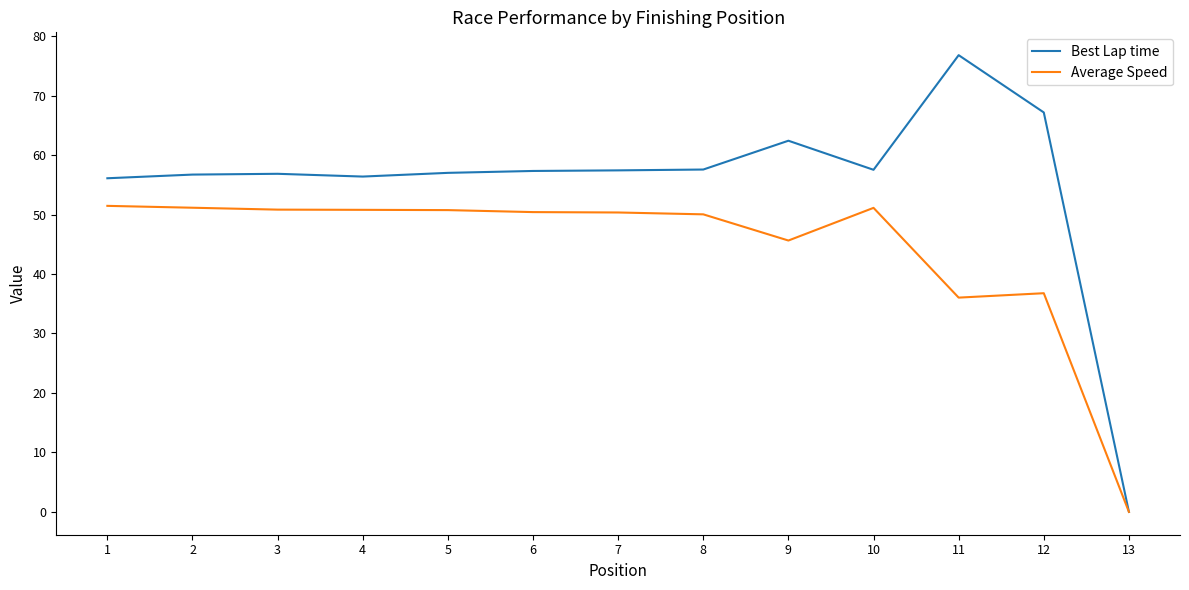

Is this an area chart (filled region under the line)?

No